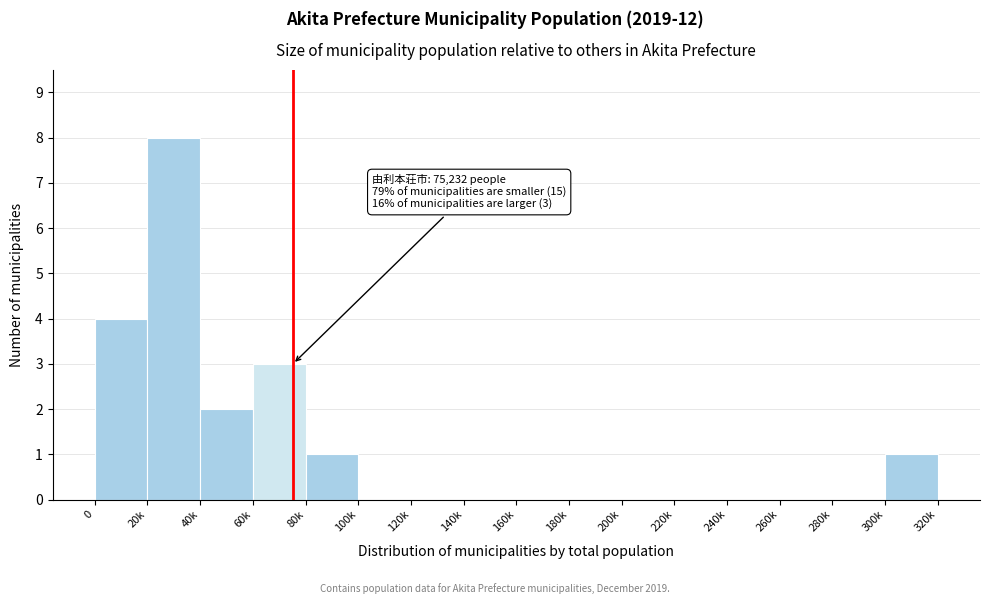

Reading left to right, extract all data points from this chart.

0=4	20k=8	40k=2	60k=3	80k=1	100k=0	120k=0	140k=0	160k=0	180k=0	200k=0	220k=0	240k=0	260k=0	280k=0	300k=1